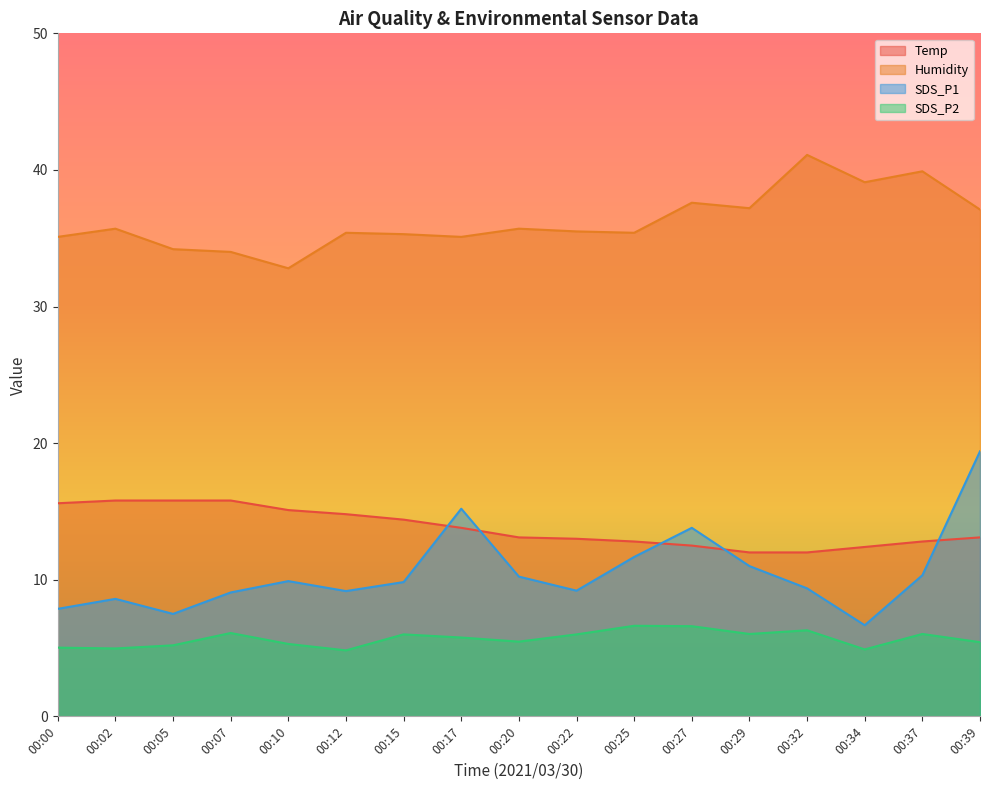

True or false: Humidity and SDS_P1 cross at least once.

False